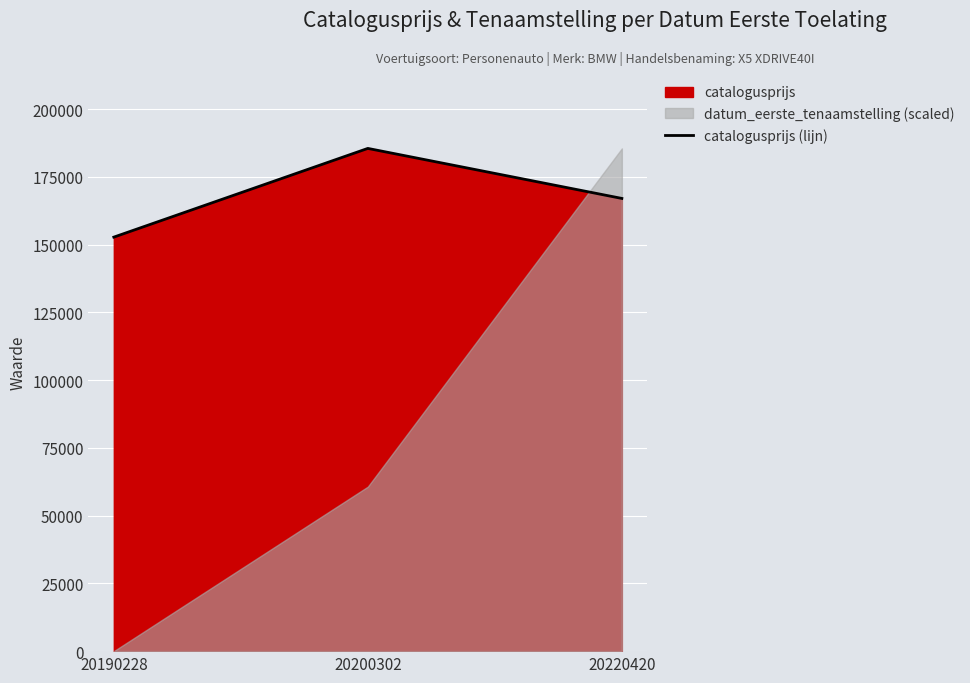

Which has a higher value, 20190228 or 20200302?

20200302